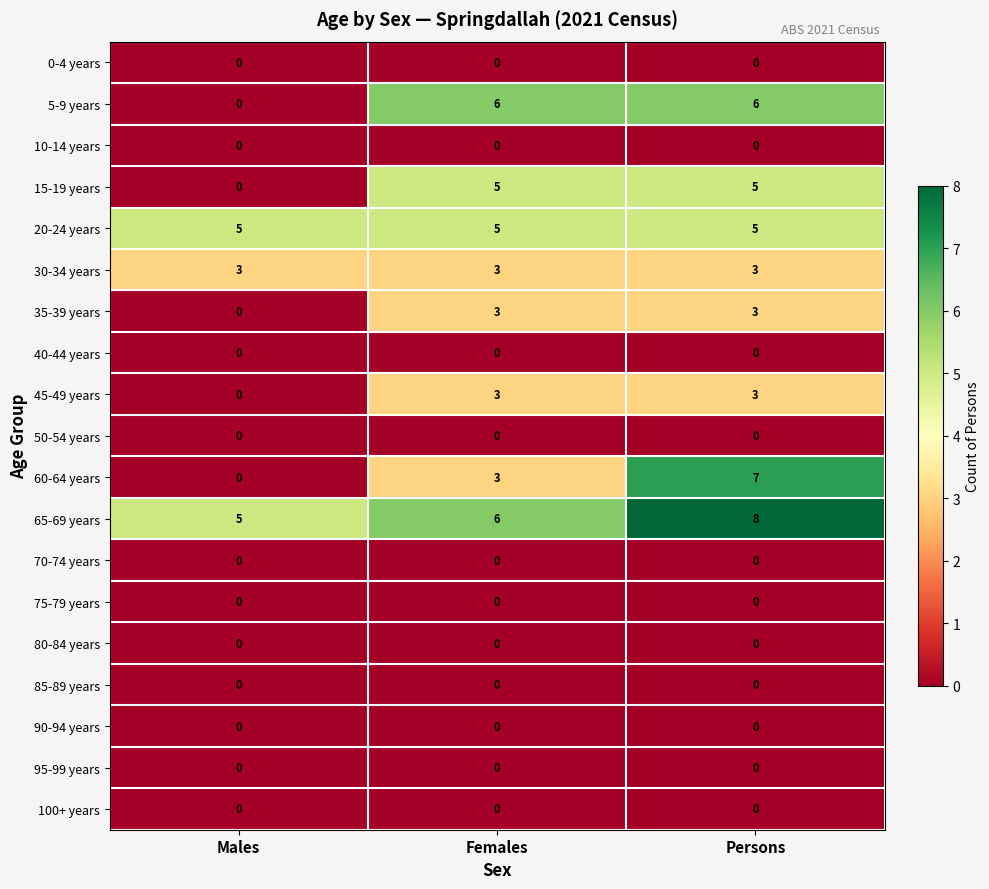

List the labels in order of 65-69 years value, largest first.

Persons, Females, Males